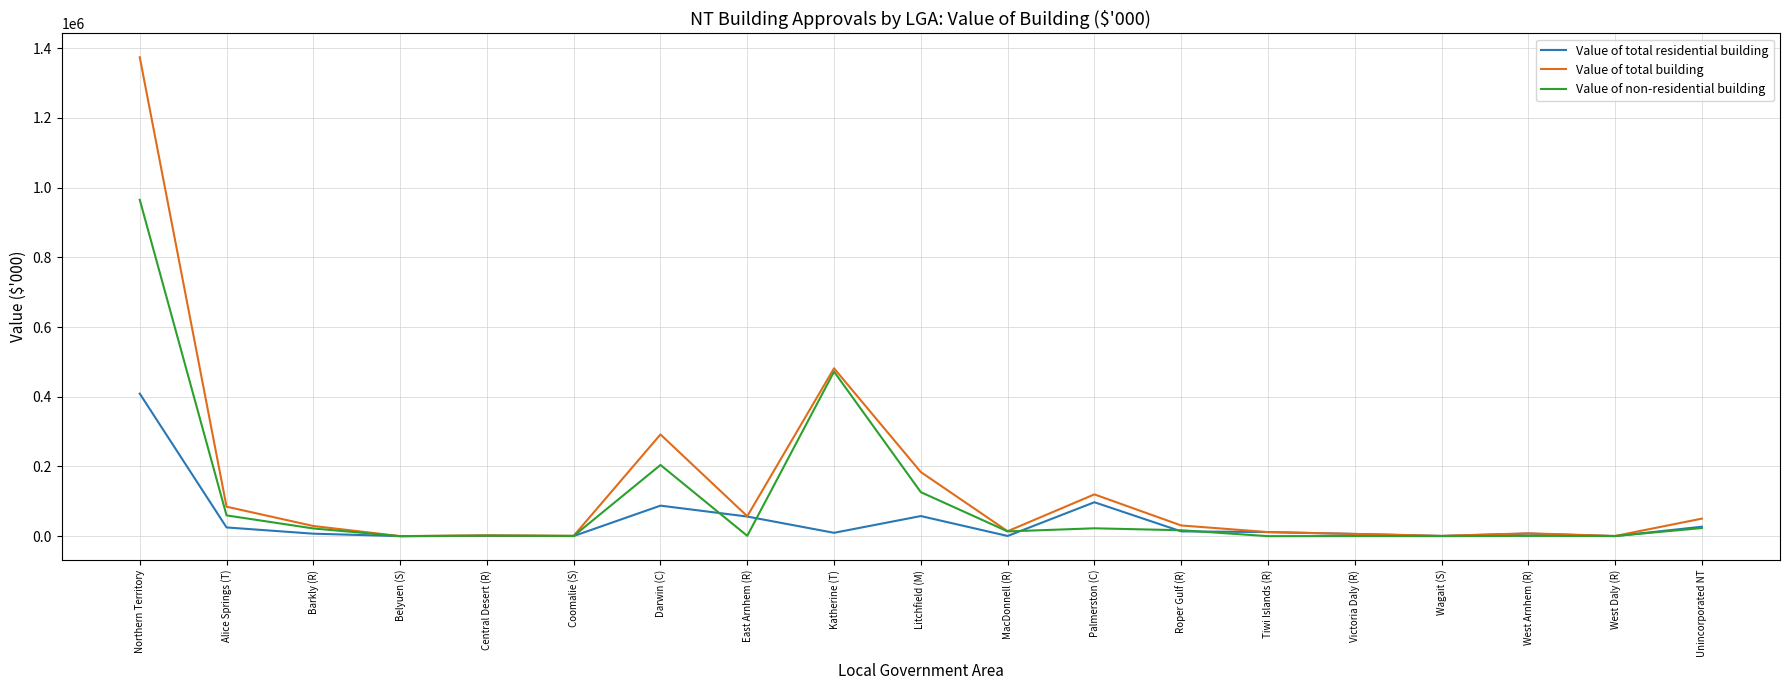

What position from the left is Coomalie (S)?

6